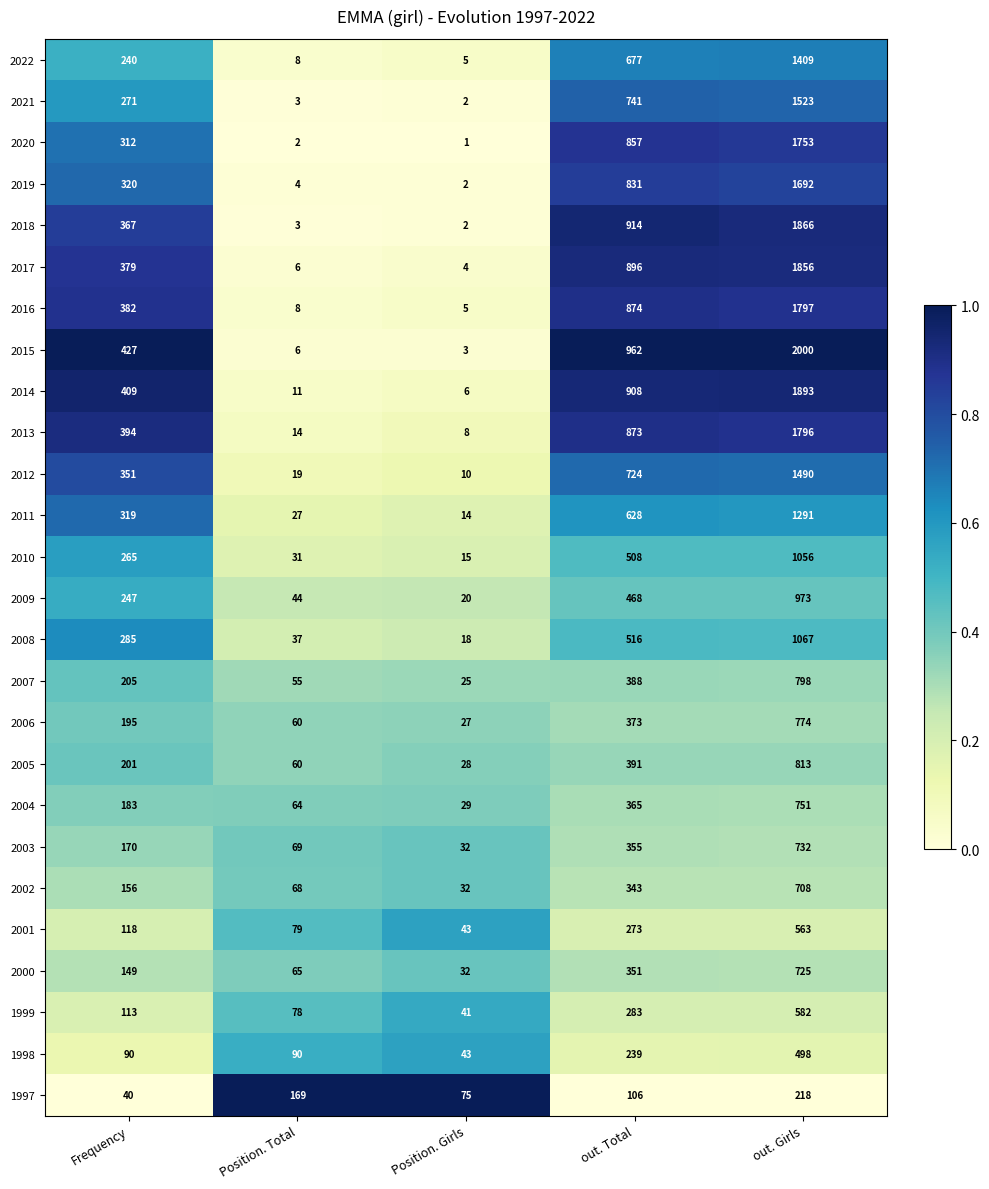

List the series in order of their peak value, lowest first.

1997, 1998, 2001, 1999, 2002, 2000, 2003, 2004, 2006, 2007, 2005, 2009, 2010, 2008, 2011, 2022, 2012, 2021, 2019, 2020, 2013, 2016, 2017, 2018, 2014, 2015